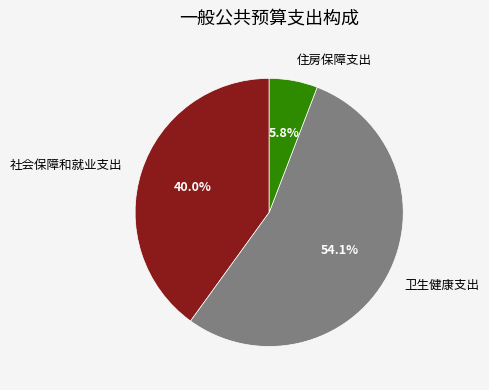

To the nearest percent, what is the difference between the 社会保障和就业支出 and 住房保障支出 slice percentages?

34%